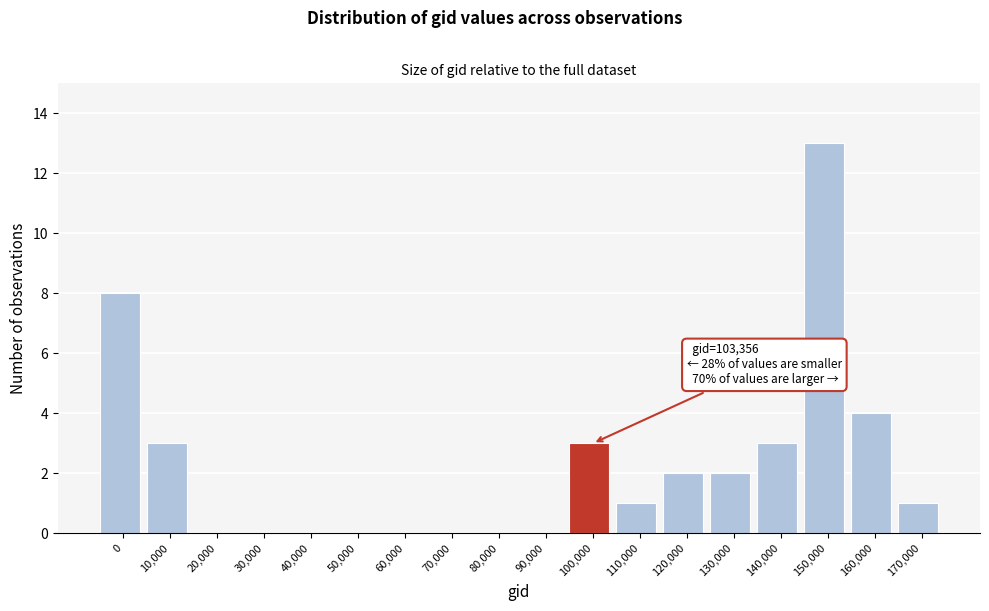

Reading right to left, transcribe all the data shown in this chart.

170,000=1	160,000=4	150,000=13	140,000=3	130,000=2	120,000=2	110,000=1	100,000=3	90,000=0	80,000=0	70,000=0	60,000=0	50,000=0	40,000=0	30,000=0	20,000=0	10,000=3	0=8